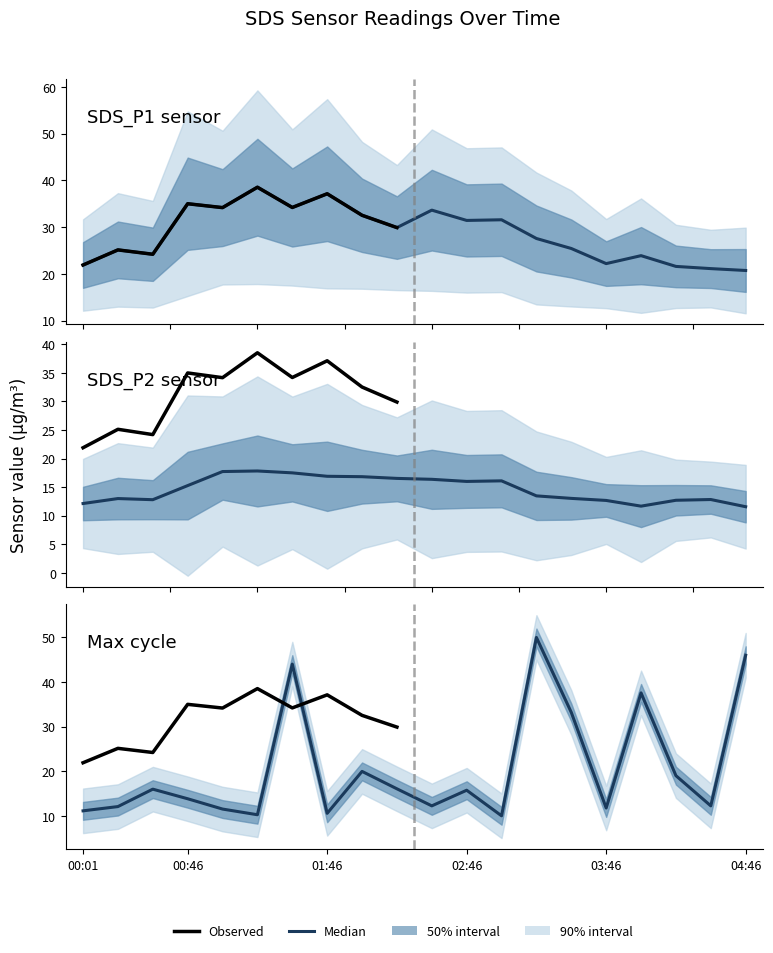

How many categories are shown in the chart?

20